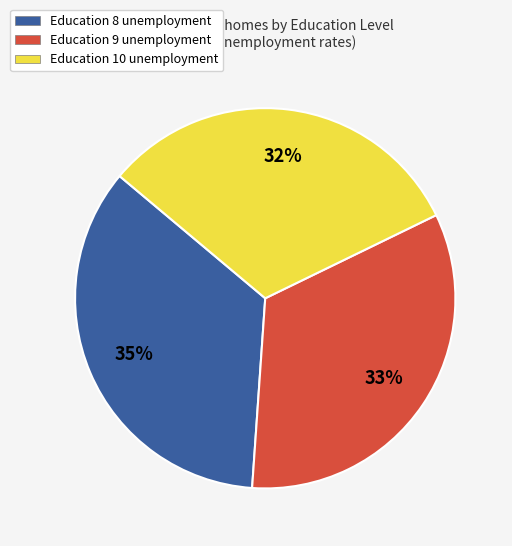

Does any single category account for the majority?

No